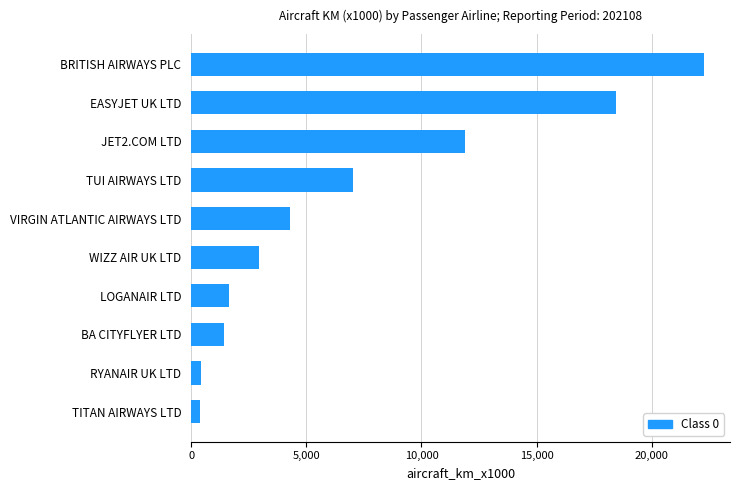

What is the sum of all values?

70769